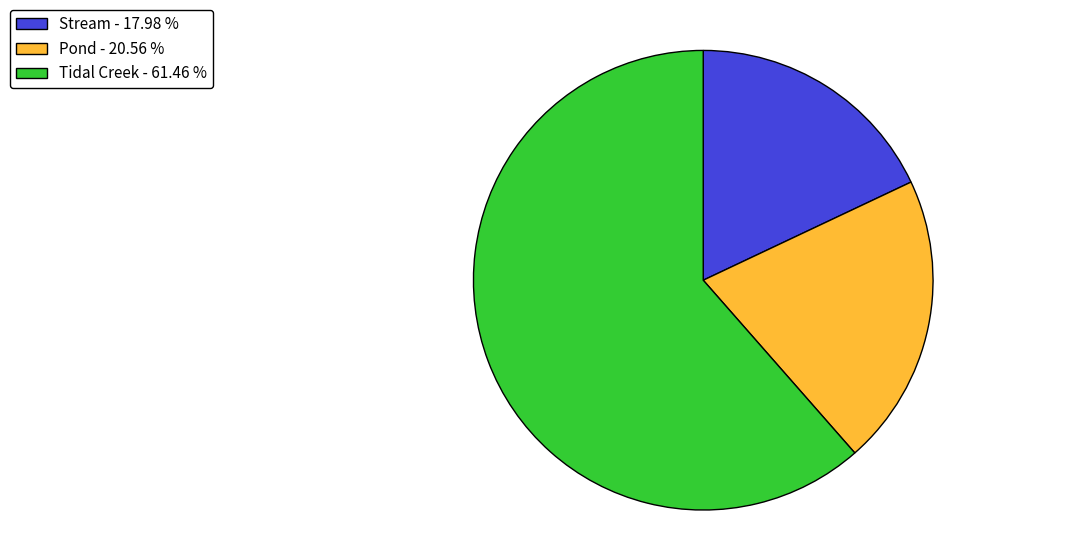

Does any single category account for the majority?

Yes